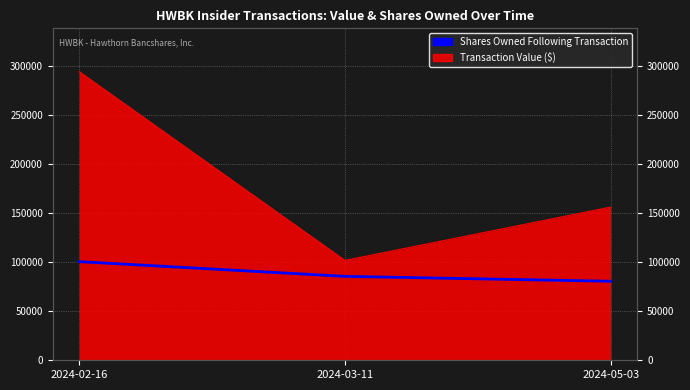

Rank the categories by value from highest to lowest.

2024-02-16, 2024-03-11, 2024-05-03